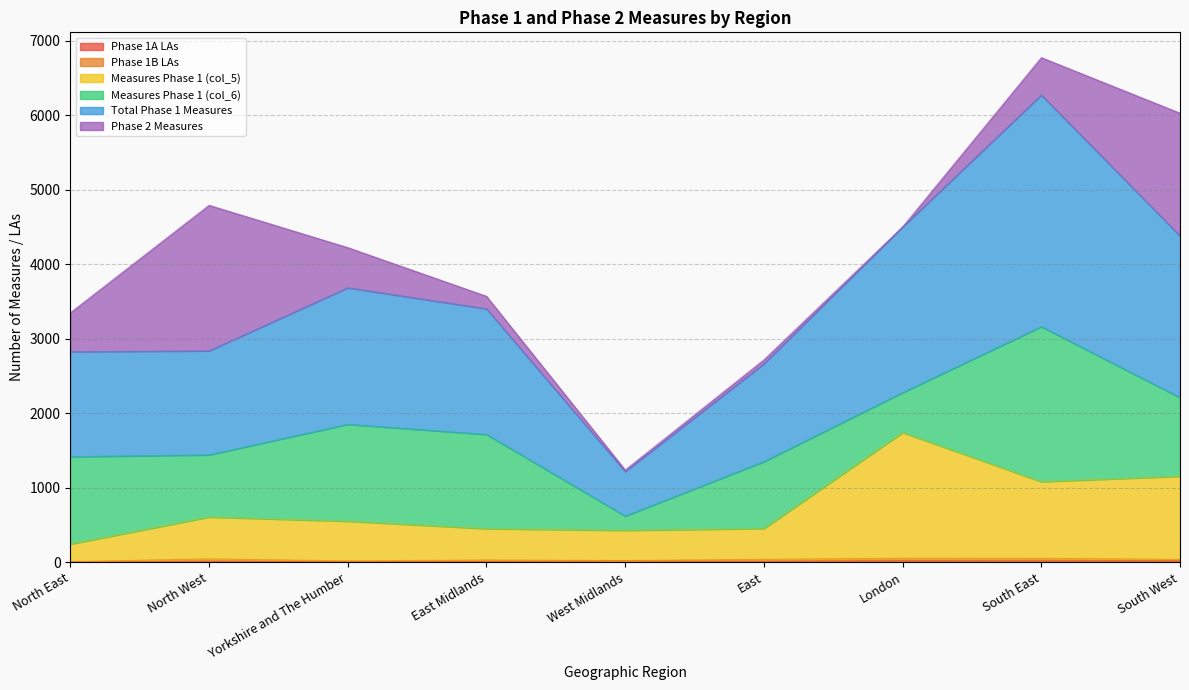

At which label does Total Phase 1 Measures first exceed 3402?

Yorkshire and The Humber